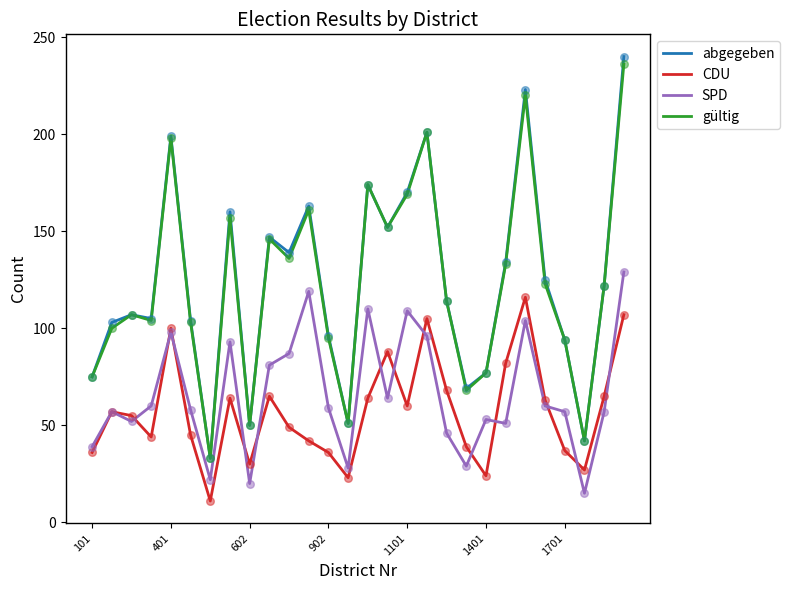

What is the smallest value displayed?

11